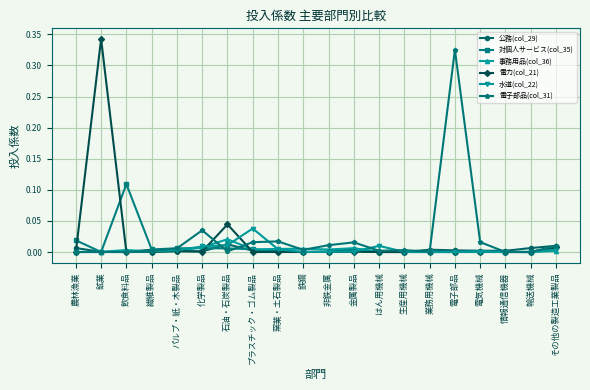

At which category does the chart reach its peak across all series?

鉱業